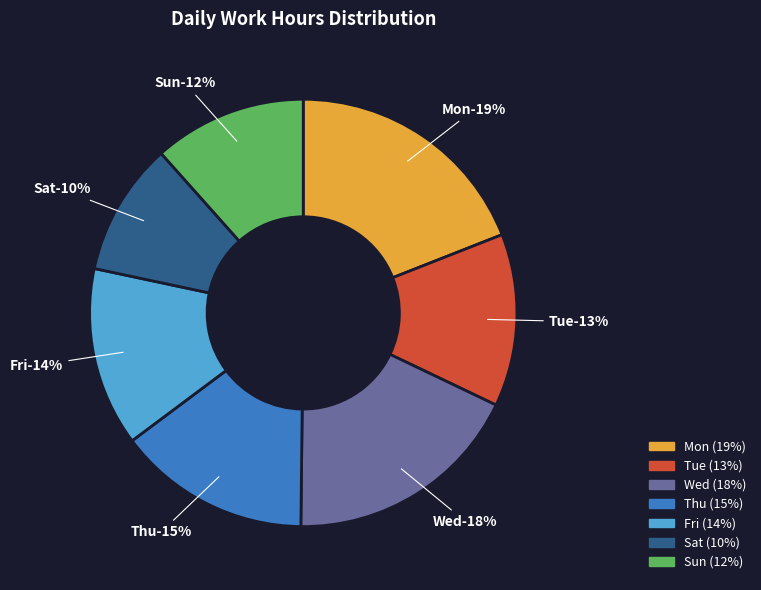

Is it true that 28-Wed is 14% of the pie?

False